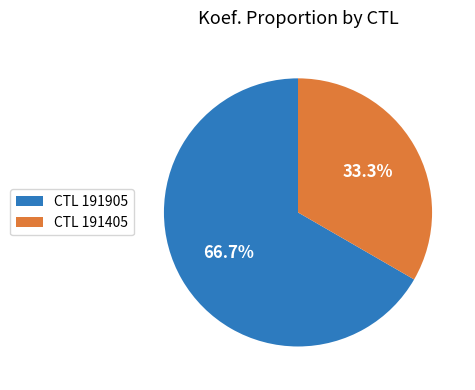

Is there a majority slice in this chart?

Yes